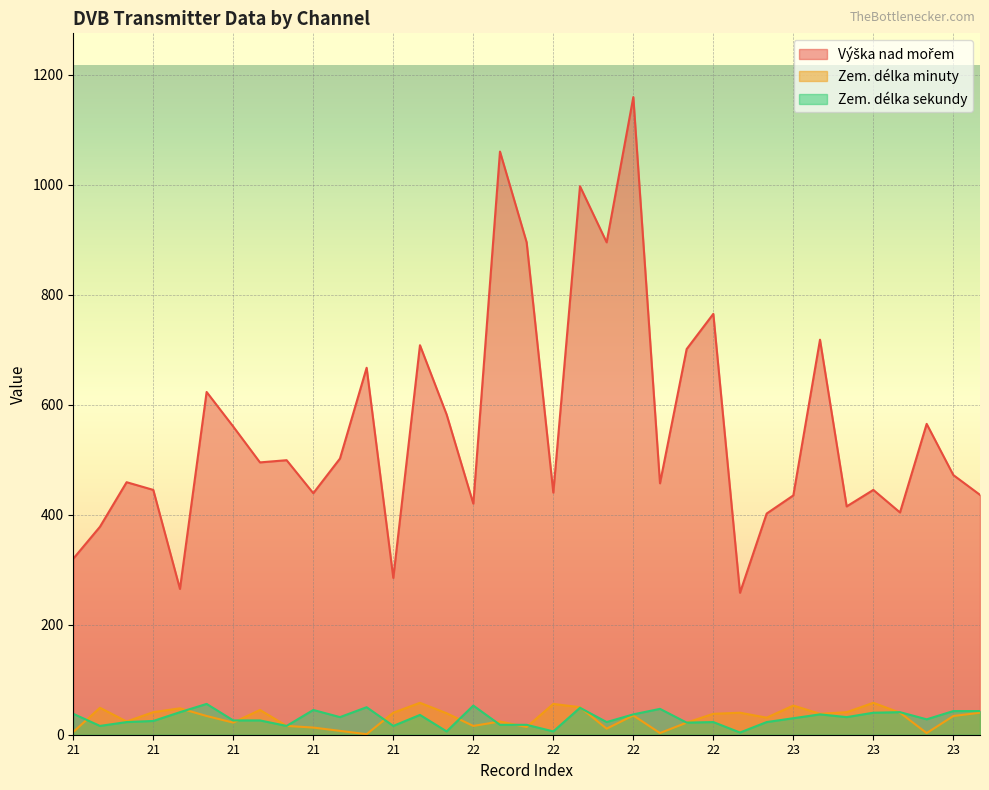

What is the difference between the highest and lowest values at 22?

672